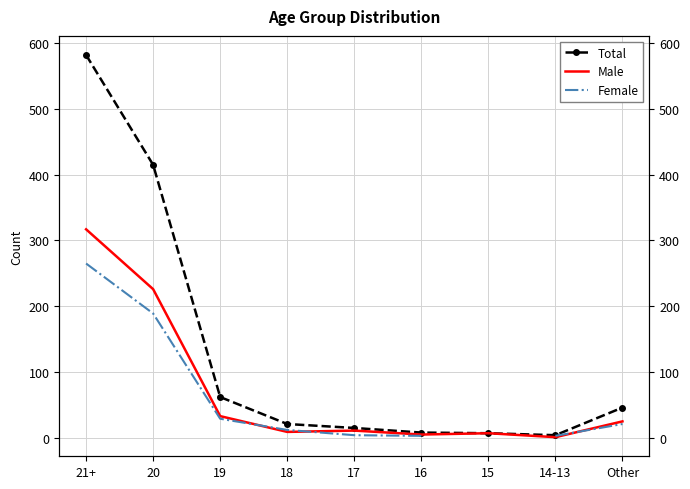

Where do Female and Male first cross each other?

19 and 18